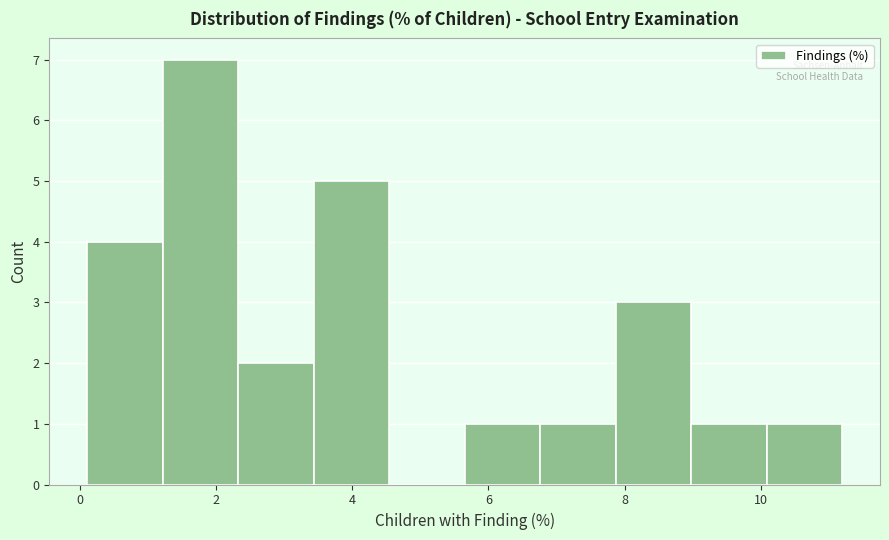

Which range on the x-axis has the tallest bar?

1.2 to 2.4